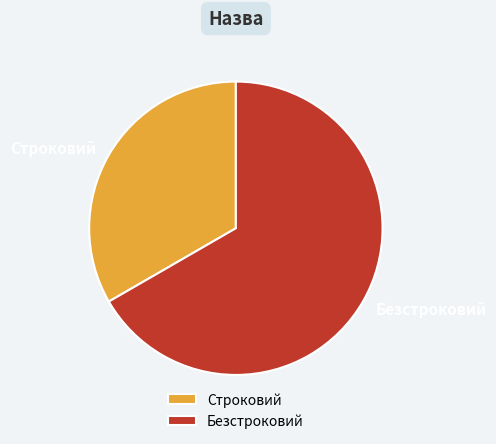

Which has a higher value, Безстроковий or Строковий?

Безстроковий